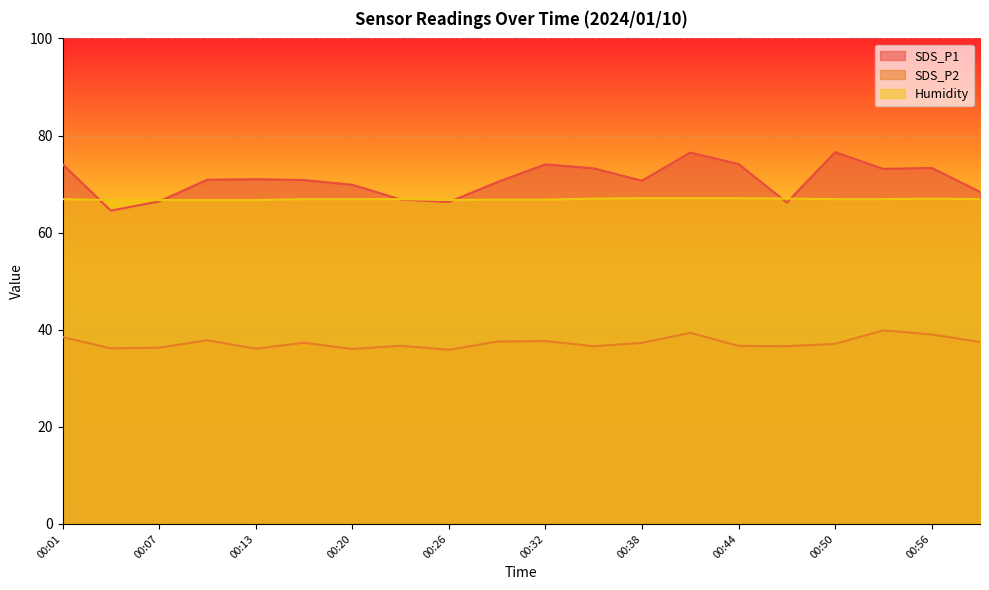

Reading left to right, list all the values displayed in this chart.

SDS_P1: 00:01=74.1	00:04=64.5	00:07=66.4	00:10=70.9	00:13=71.0	00:17=70.8	00:20=69.9	00:23=66.8	00:26=66.3	00:29=70.4	00:32=74.1	00:35=73.2	00:38=70.7	00:41=76.5	00:44=74.1	00:47=66.2	00:50=76.6	00:53=73.1	00:56=73.3	00:59=68.4
SDS_P2: 00:01=38.5	00:04=36.2	00:07=36.3	00:10=37.8	00:13=36.1	00:17=37.3	00:20=36.0	00:23=36.7	00:26=35.9	00:29=37.6	00:32=37.7	00:35=36.6	00:38=37.3	00:41=39.4	00:44=36.7	00:47=36.6	00:50=37.1	00:53=39.9	00:56=39.0	00:59=37.5
Humidity: 00:01=66.9	00:04=66.7	00:07=66.7	00:10=66.7	00:13=66.7	00:17=66.9	00:20=66.9	00:23=66.9	00:26=66.7	00:29=66.8	00:32=66.8	00:35=67.0	00:38=67.1	00:41=67.1	00:44=67.1	00:47=67.0	00:50=66.9	00:53=66.9	00:56=67.0	00:59=66.9